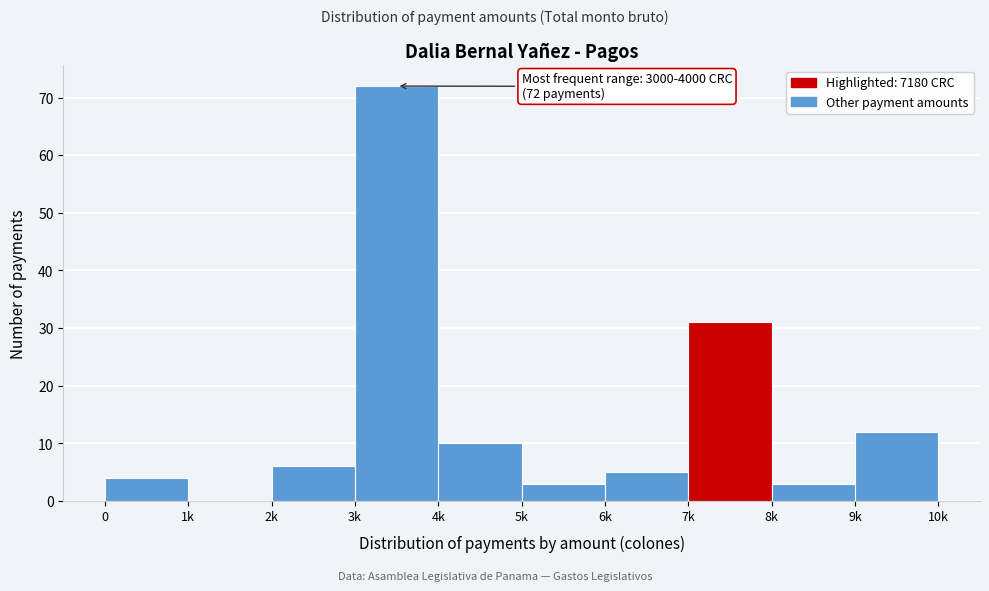

Reading left to right, extract all data points from this chart.

0=4	1k=0	2k=6	3k=72	4k=10	5k=3	6k=5	7k=31	8k=3	9k=12